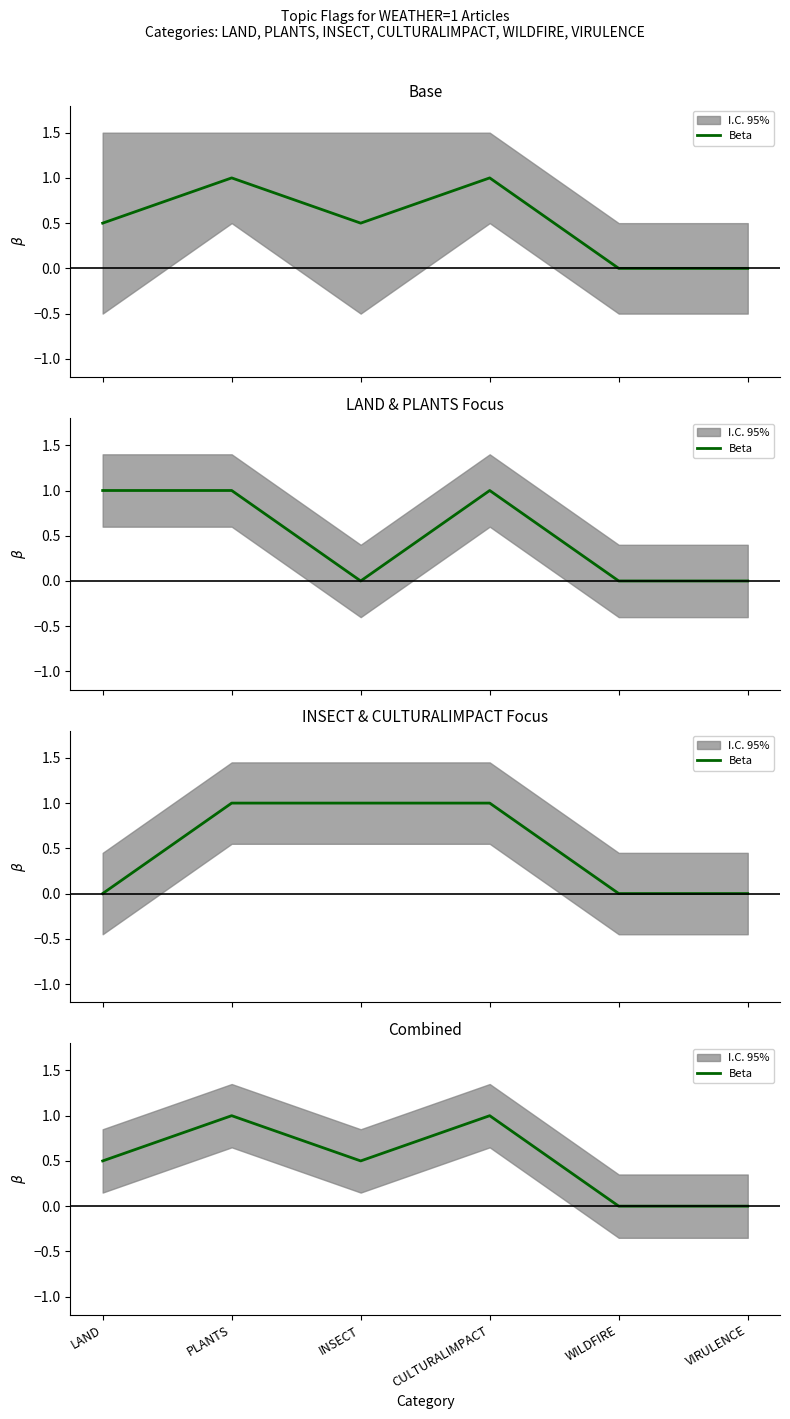

How many values exceed 0?

4